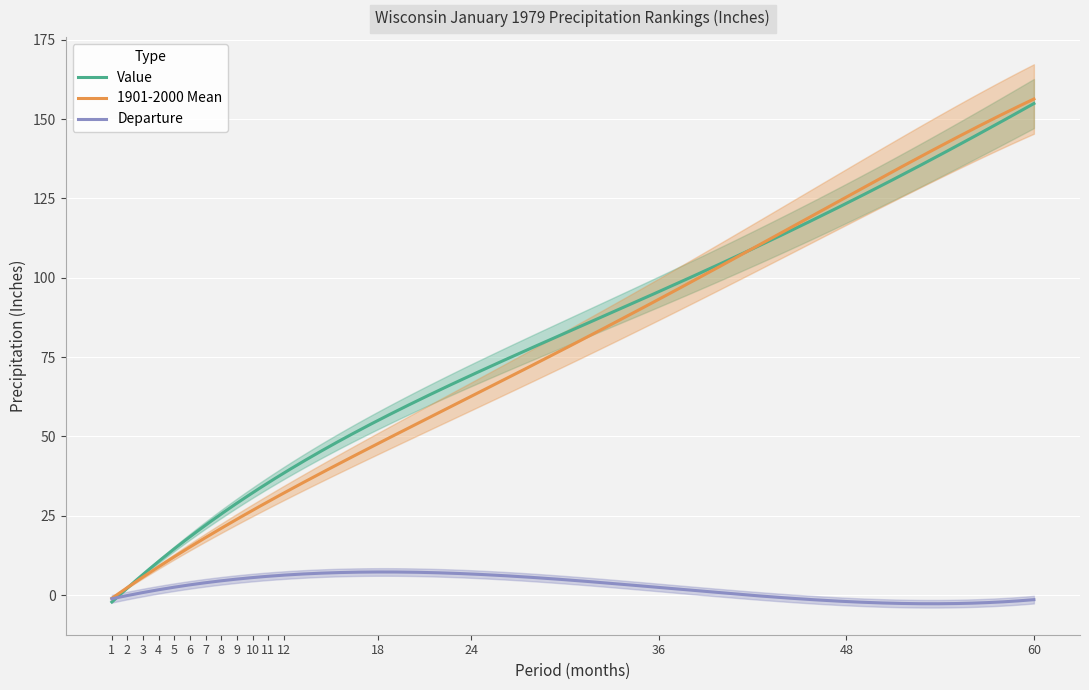

What is the highest value of the Value series?

154.9